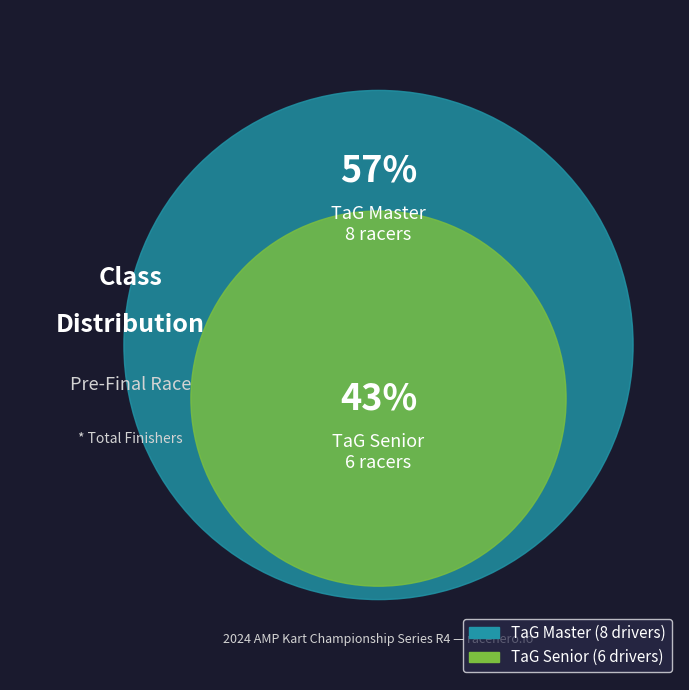

Is 7 the majority of the pie?

No